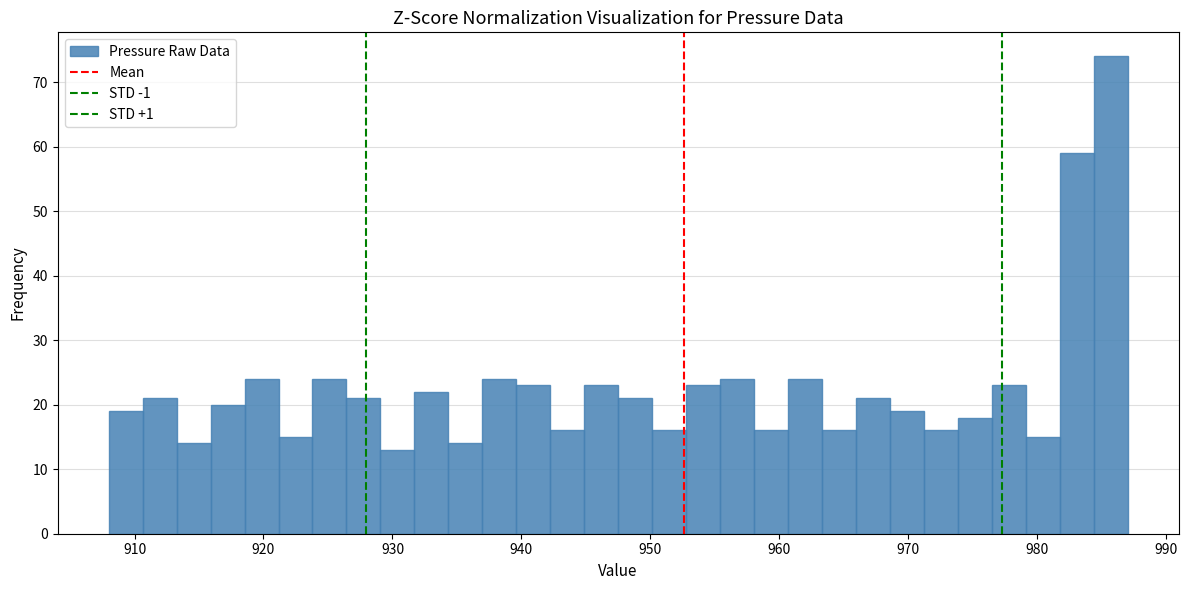

Read against the x-axis, roughly where is the centre of the tallest bar?

986